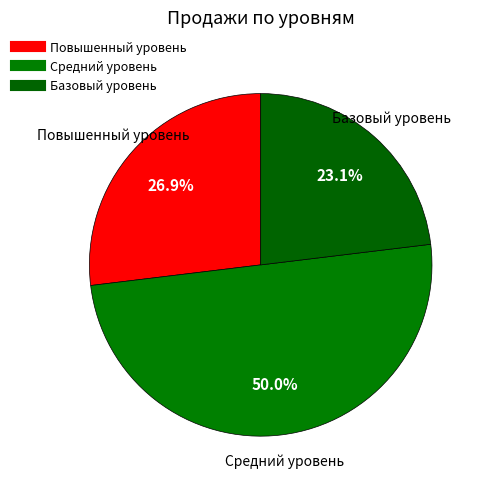

Count the number of slices in the pie.

3